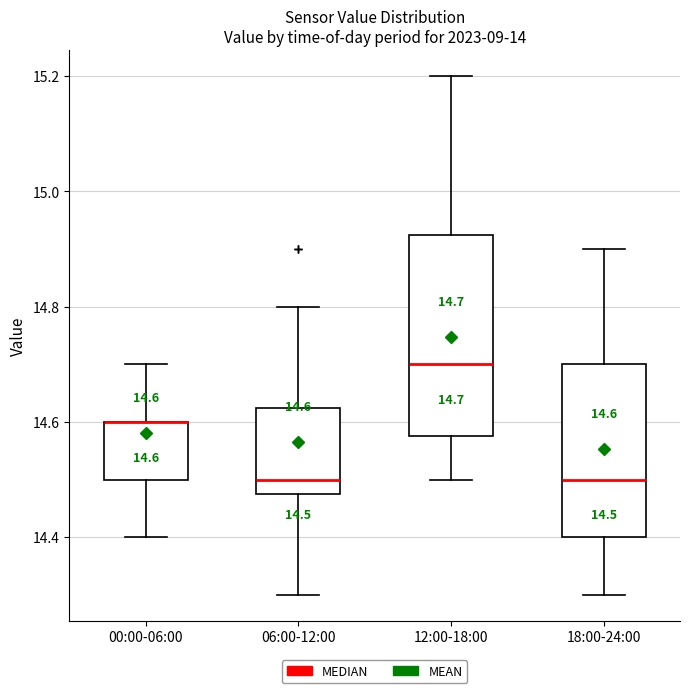

Which box is the tallest, from its lower edge to its upper edge?

12:00-18:00